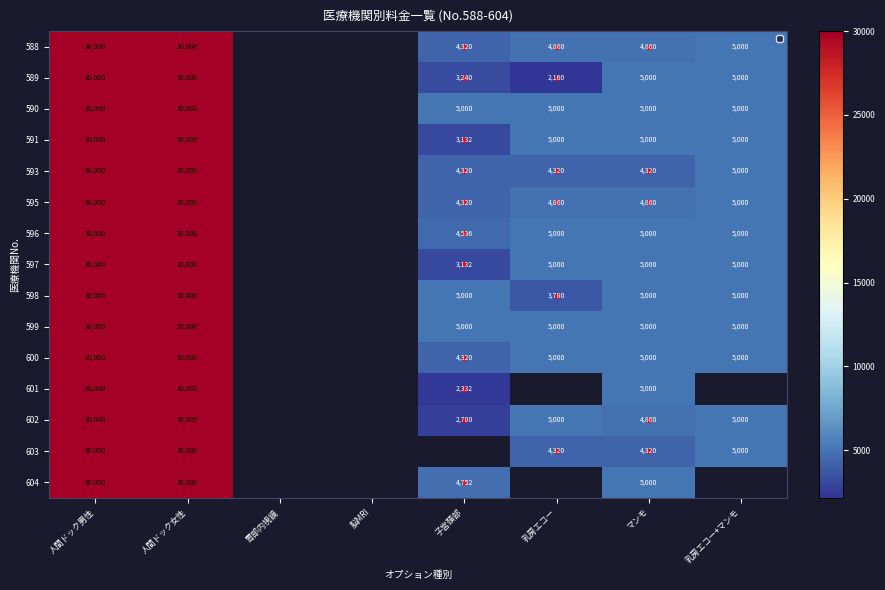

How many series are shown in this chart?

15